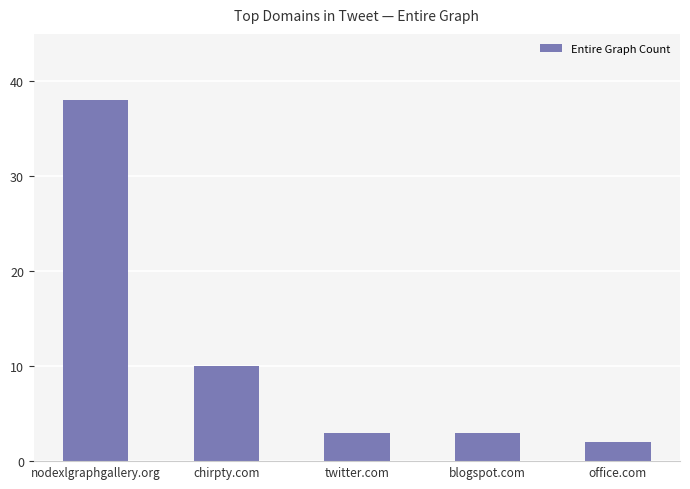

Where is the data nearest to the value 20?

chirpty.com